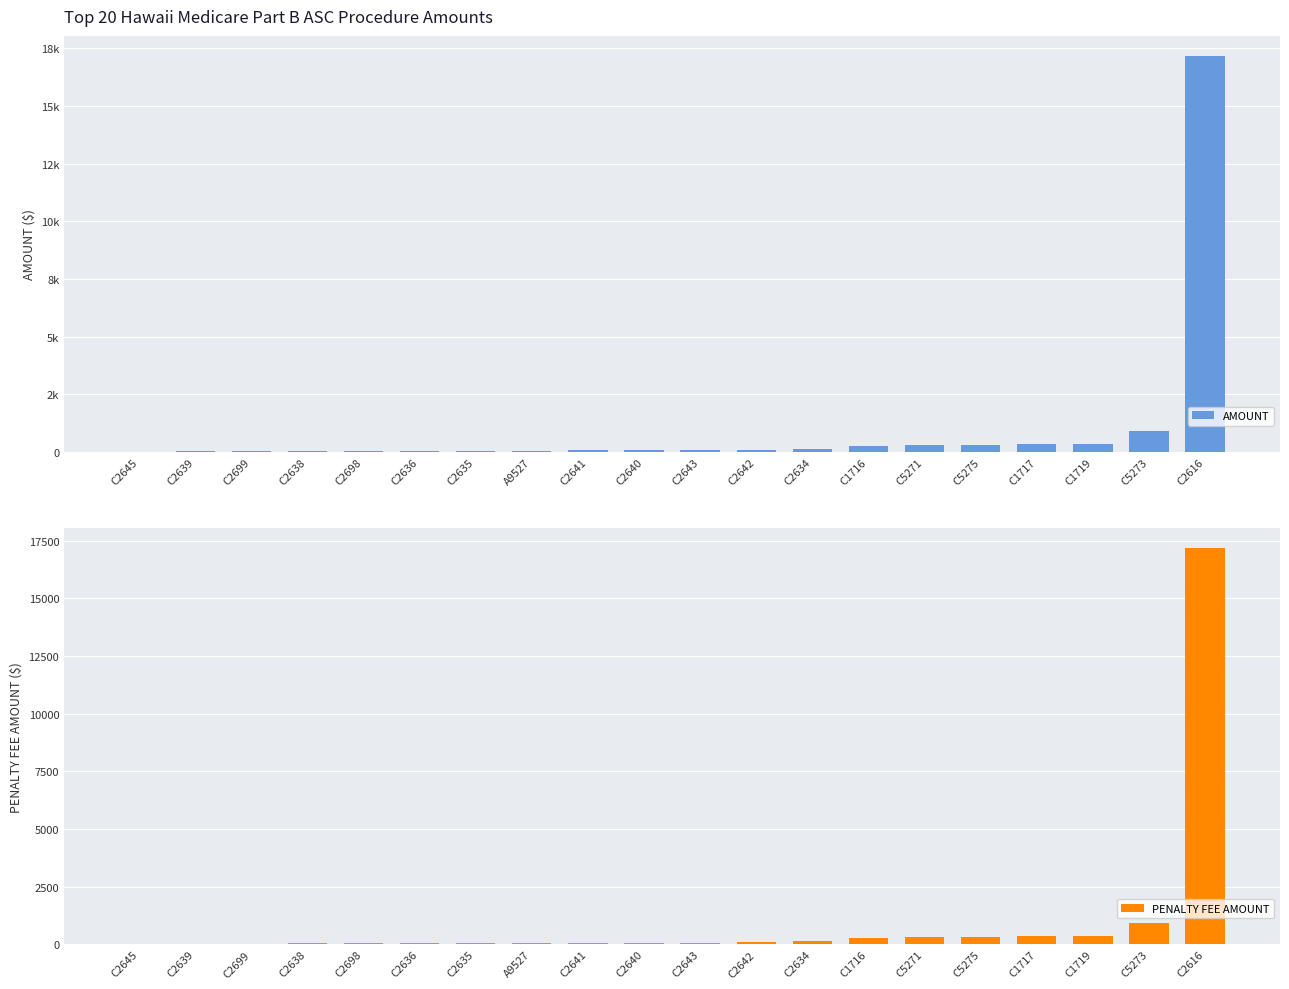

List the series in order of their peak value, lowest first.

AMOUNT, PENALTY FEE AMOUNT